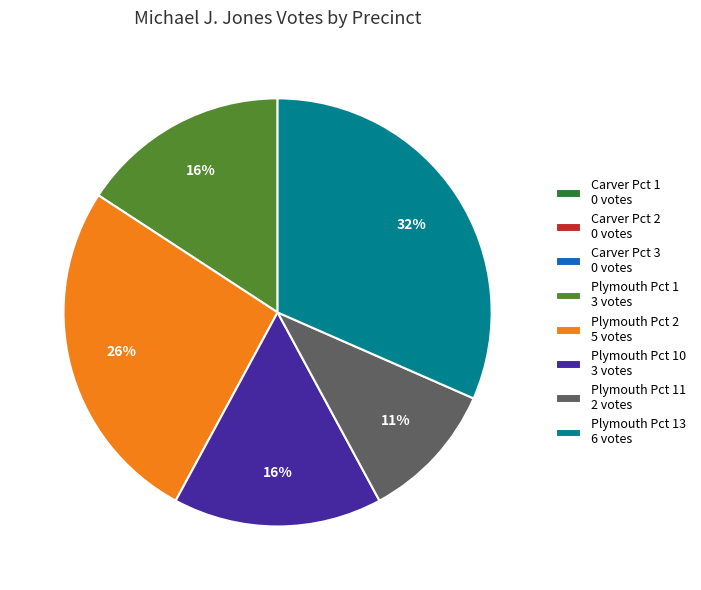

Which category has the biggest portion of the pie?

Plymouth Pct 13 6 votes